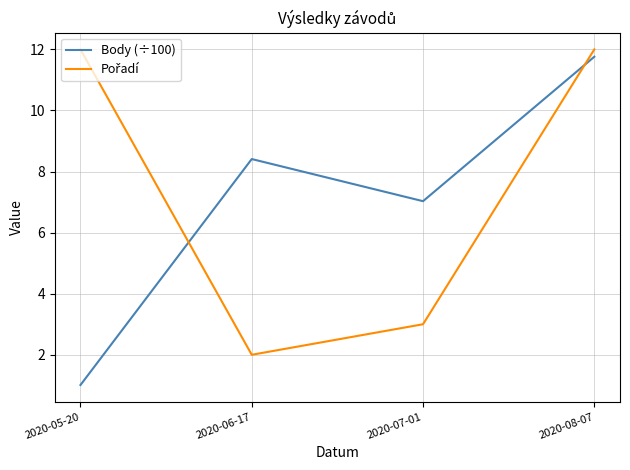

The Body (÷100) series shows 7.0 at 2020-07-01. True or false?

True